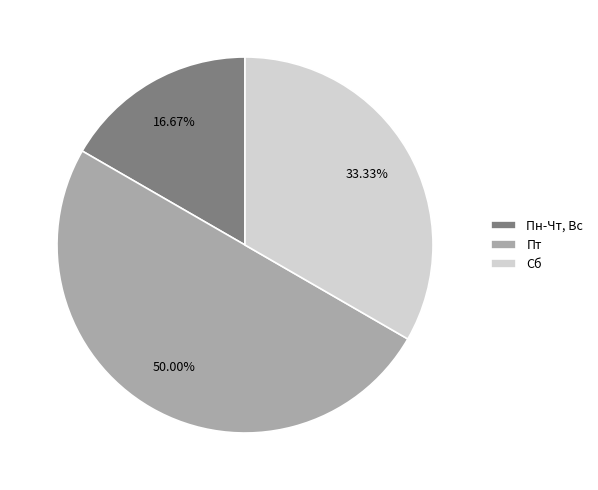

How much of the chart is everything except Сб?

66.7%